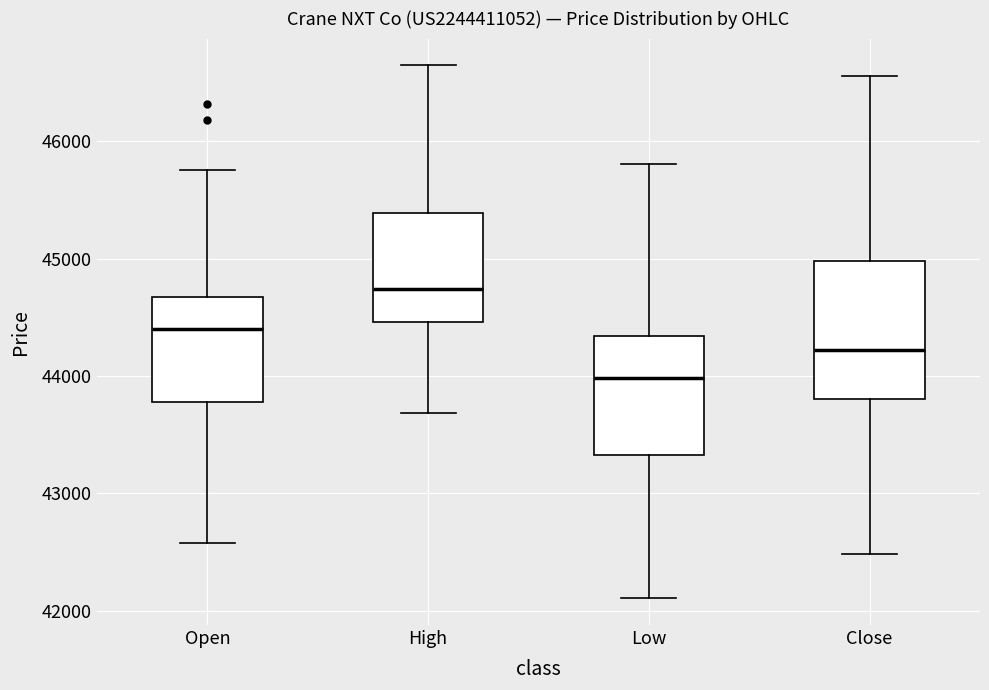

Reading left to right, transcribe this box plot: for each box, give where its median line is, the range the box spans, and where its two whiskers end, as read against the y-axis. The values are not printed on the chart, so give them approximately, as read against the axis.

Open: median 44400, box 43800 to 44700, whiskers 42600 to 45800
High: median 44700, box 44500 to 45400, whiskers 43700 to 46600
Low: median 44000, box 43300 to 44300, whiskers 42100 to 45800
Close: median 44200, box 43800 to 45000, whiskers 42500 to 46600